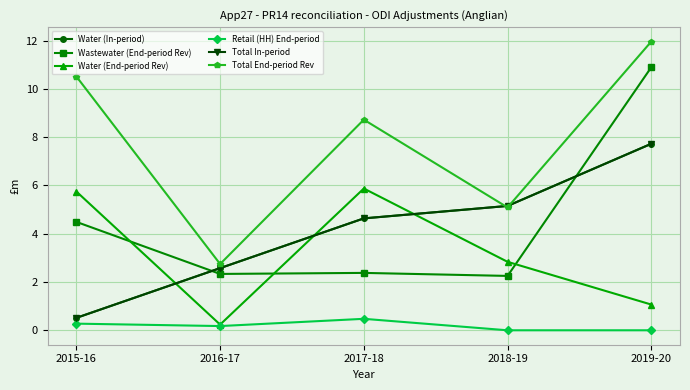

True or false: Wastewater (End-period Rev) has more than 0 interior local peaks.

True